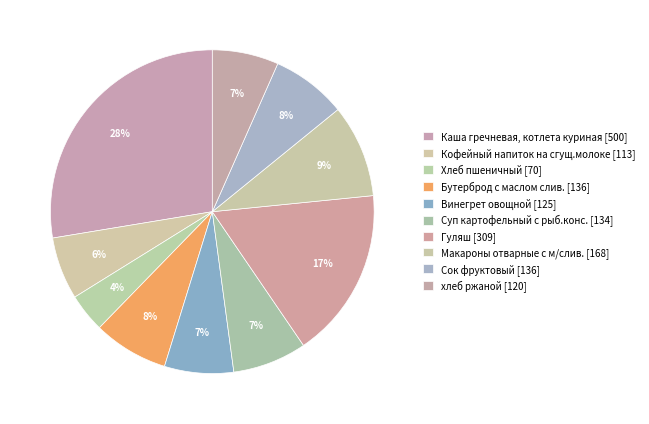

How many slices are in this pie chart?

10